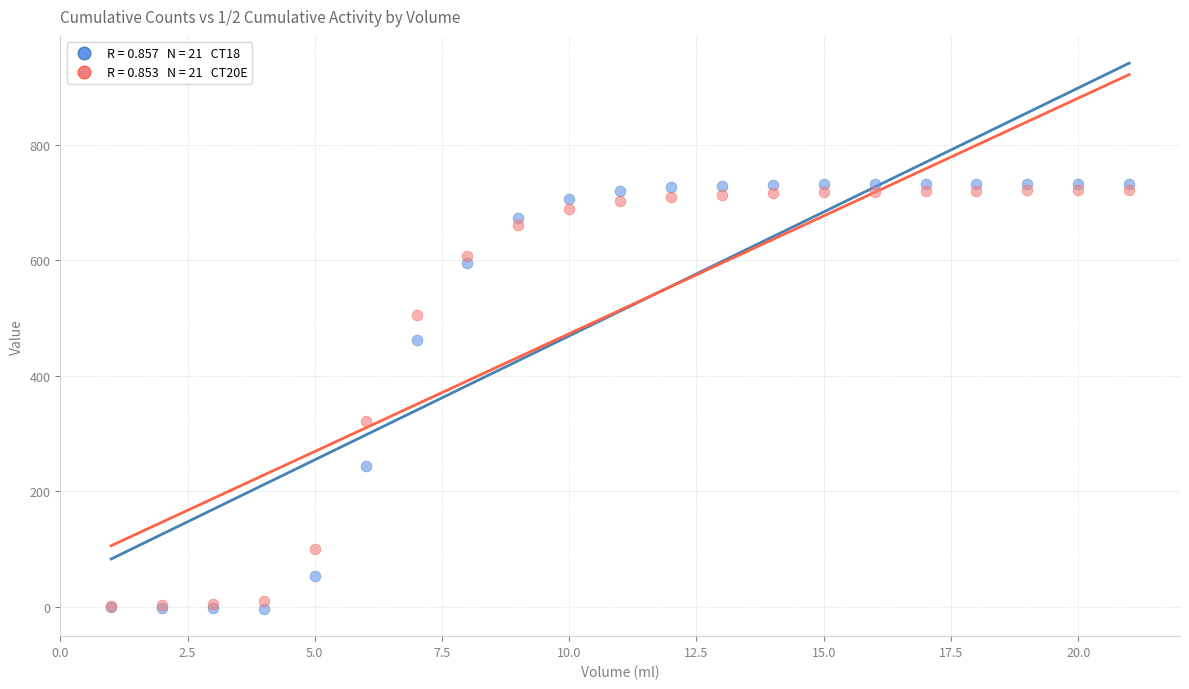

Across all series, what Y value is closest to 364?

322.1